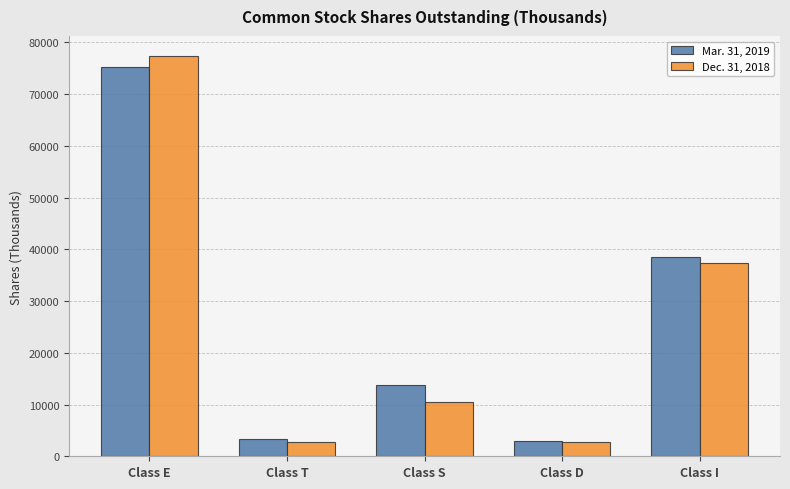

Which series has the largest range (max minus min)?

Dec. 31, 2018